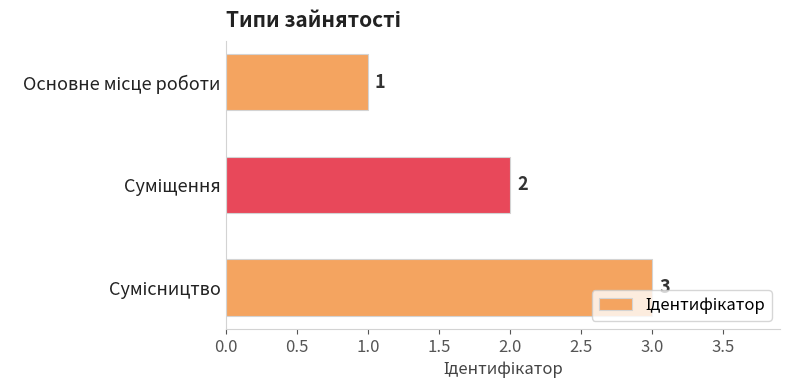

What is the minimum value shown in the chart?

1